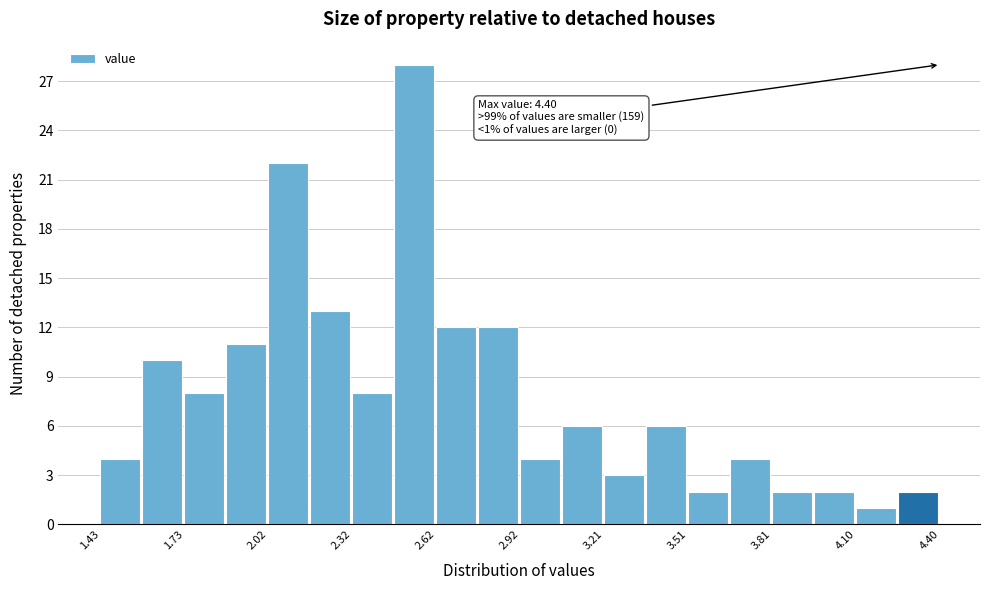

Around what value on the x-axis is the tallest bar? Give the approximate position of its centre, as read against the axis.

2.55